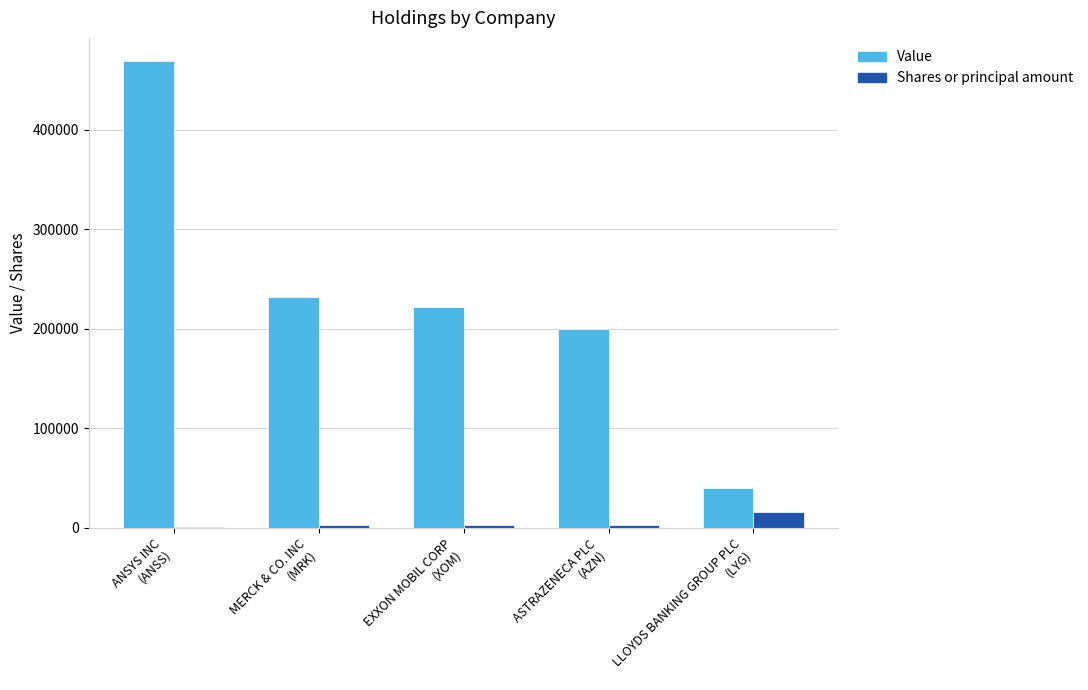

What is the greatest value displayed?

469000